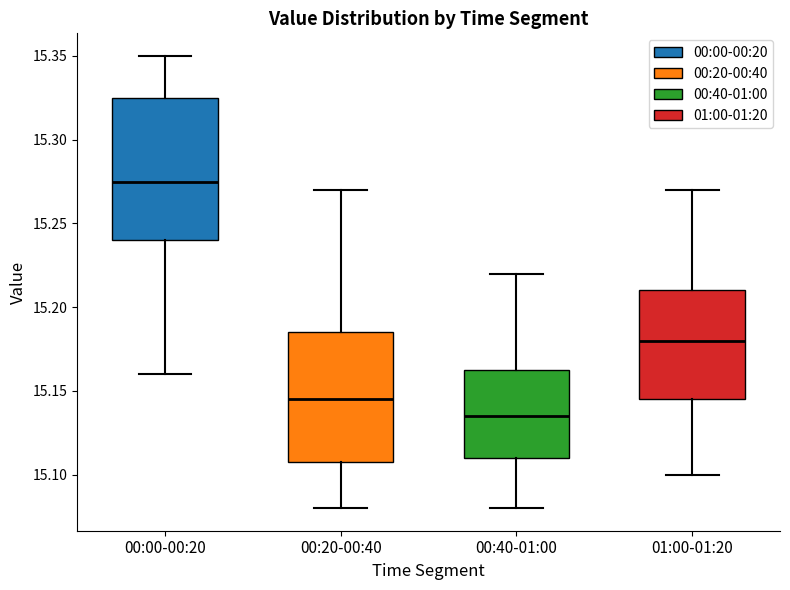

Reading left to right, transcribe this box plot: for each box, give where its median line is, the range the box spans, and where its two whiskers end, as read against the y-axis. The values are not printed on the chart, so give them approximately, as read against the axis.

00:00-00:20: median 15.275, box 15.240 to 15.325, whiskers 15.160 to 15.350
00:20-00:40: median 15.145, box 15.110 to 15.185, whiskers 15.080 to 15.270
00:40-01:00: median 15.135, box 15.110 to 15.165, whiskers 15.080 to 15.220
01:00-01:20: median 15.180, box 15.145 to 15.210, whiskers 15.100 to 15.270